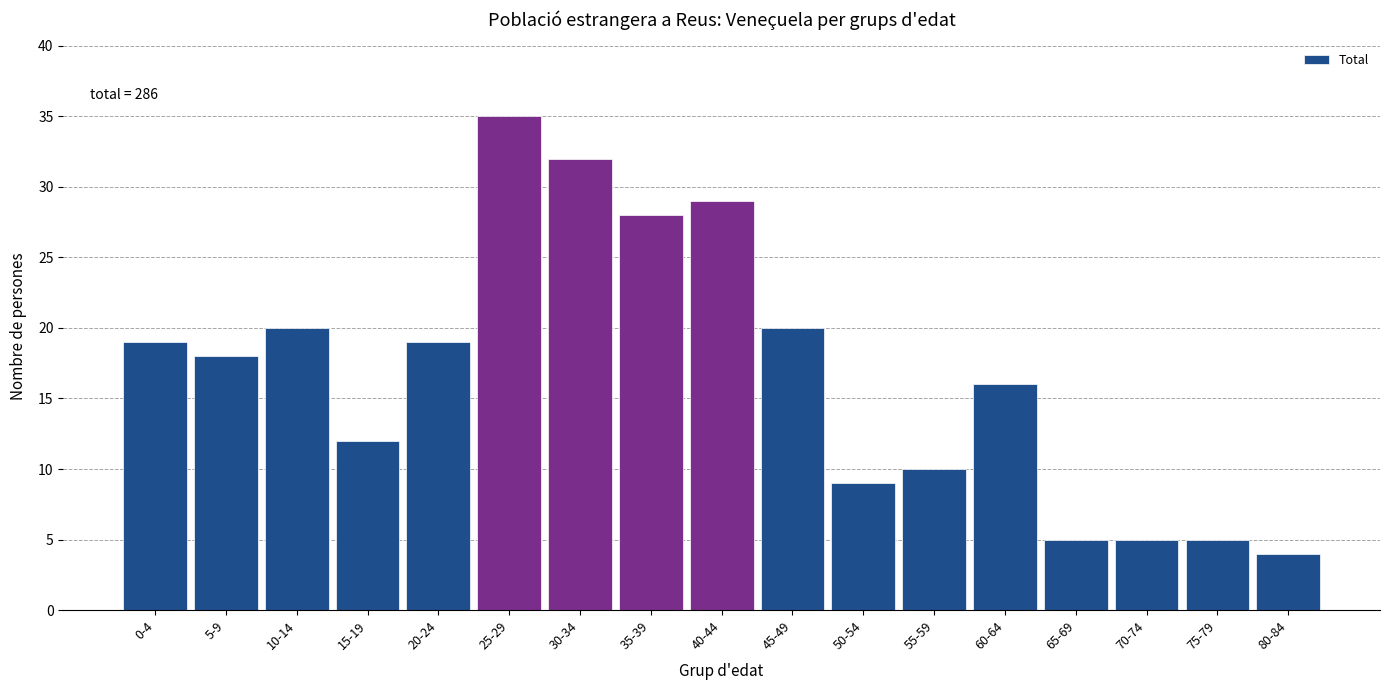

Reading left to right, transcribe all the data shown in this chart.

0-4=19	5-9=18	10-14=20	15-19=12	20-24=19	25-29=35	30-34=32	35-39=28	40-44=29	45-49=20	50-54=9	55-59=10	60-64=16	65-69=5	70-74=5	75-79=5	80-84=4